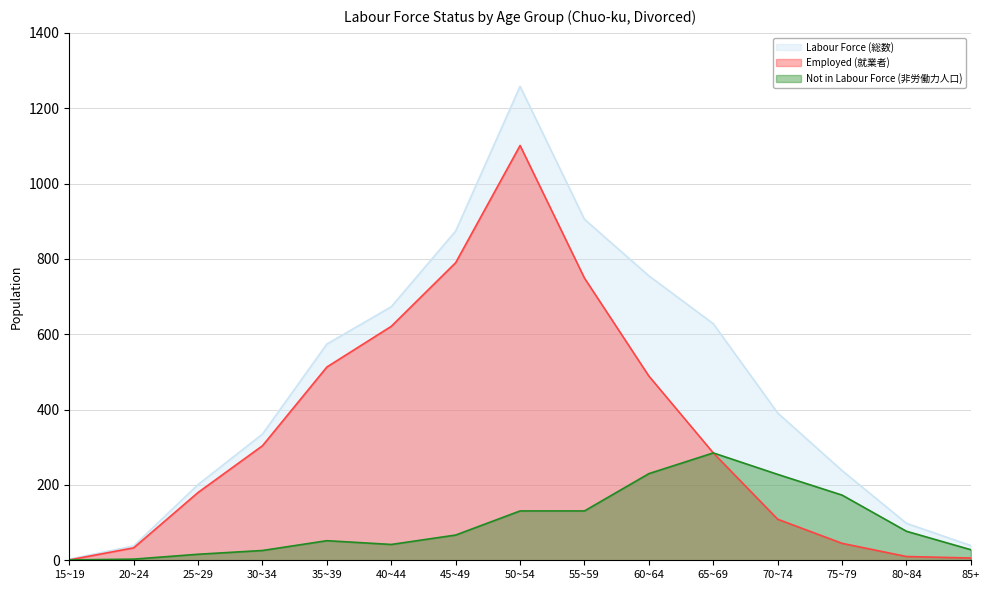

What is the label of the 12th point from the left?

70~74